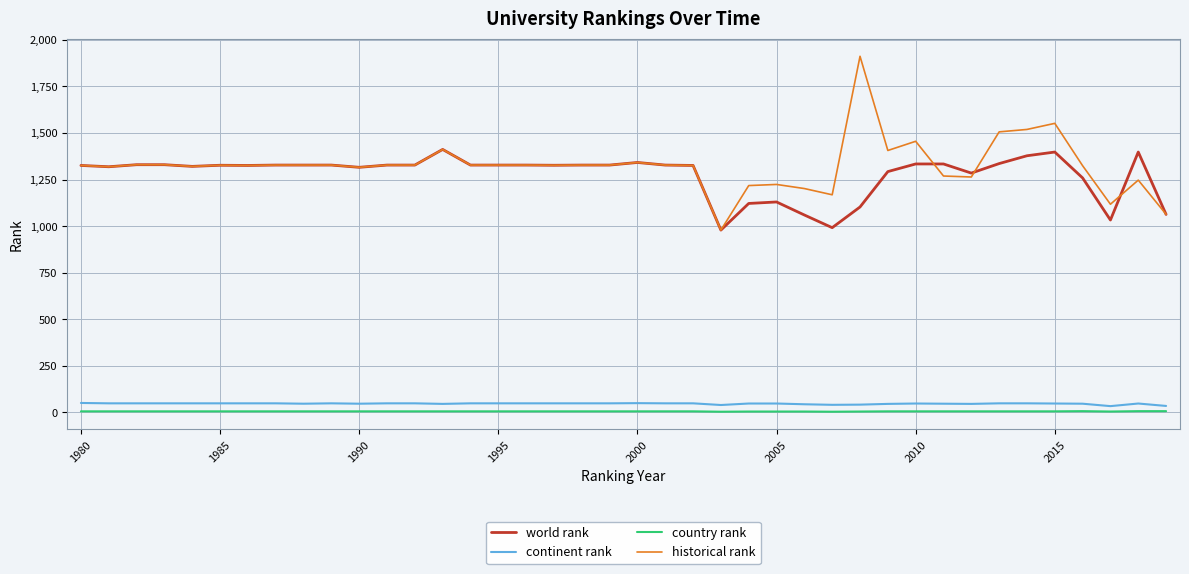

What is the minimum value for world rank?

979.0